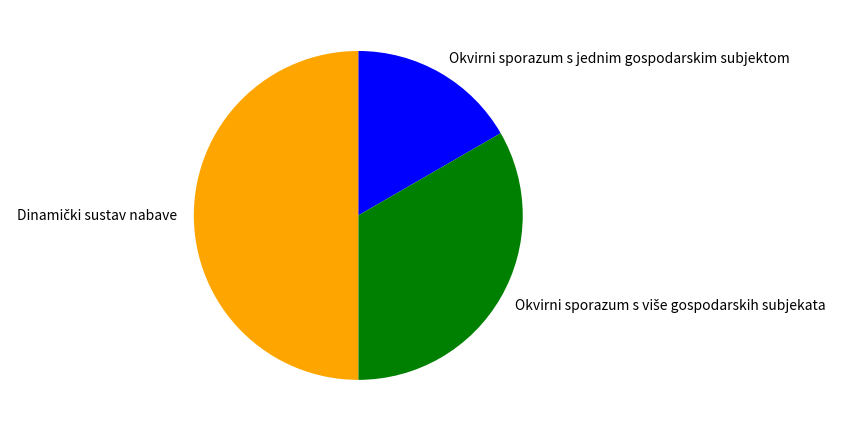

The Okvirni sporazum s jednim gospodarskim subjektom slice represents 17% of the pie. True or false?

True